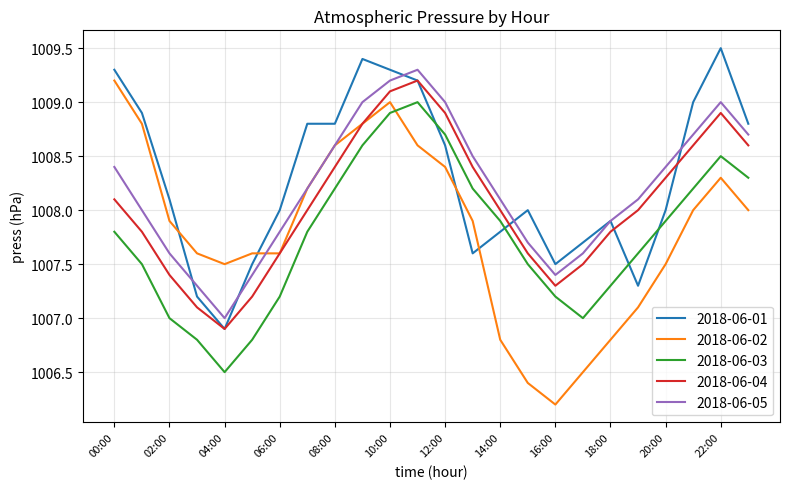

What is the average value of the 2018-06-01 series?

1008.3